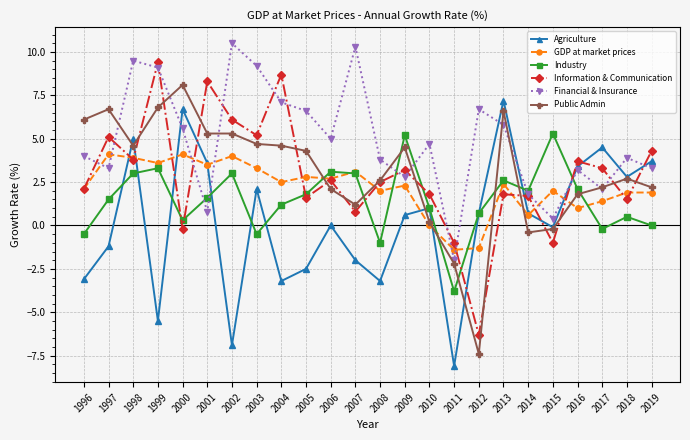

Reading left to right, transcribe all the data shown in this chart.

Agriculture: 1996=-3.1	1997=-1.2	1998=5.0	1999=-5.5	2000=6.7	2001=3.6	2002=-6.9	2003=2.1	2004=-3.2	2005=-2.5	2006=0.0	2007=-2.0	2008=-3.2	2009=0.6	2010=1.0	2011=-8.1	2012=0.7	2013=7.2	2014=0.7	2015=-0.1	2016=3.4	2017=4.5	2018=2.8	2019=3.7
GDP at market prices: 1996=2.1	1997=4.1	1998=3.9	1999=3.6	2000=4.1	2001=3.5	2002=4.0	2003=3.3	2004=2.5	2005=2.8	2006=2.7	2007=3.1	2008=2.0	2009=2.3	2010=0.0	2011=-1.4	2012=-1.3	2013=2.4	2014=0.6	2015=2.0	2016=1.0	2017=1.4	2018=1.9	2019=1.9
Industry: 1996=-0.5	1997=1.5	1998=3.0	1999=3.3	2000=0.3	2001=1.6	2002=3.0	2003=-0.5	2004=1.2	2005=1.8	2006=3.1	2007=3.0	2008=-1.0	2009=5.2	2010=1.0	2011=-3.8	2012=0.7	2013=2.6	2014=2.0	2015=5.3	2016=2.1	2017=-0.2	2018=0.5	2019=0.0
Information & Communication: 1996=2.1	1997=5.1	1998=3.8	1999=9.4	2000=-0.2	2001=8.3	2002=6.1	2003=5.2	2004=8.7	2005=1.6	2006=2.6	2007=0.8	2008=2.5	2009=3.2	2010=1.8	2011=-1.0	2012=-6.3	2013=1.8	2014=1.7	2015=-1.0	2016=3.7	2017=3.3	2018=1.5	2019=4.3
Financial & Insurance: 1996=4.0	1997=3.3	1998=9.5	1999=9.1	2000=5.6	2001=0.8	2002=10.5	2003=9.2	2004=7.1	2005=6.6	2006=5.0	2007=10.3	2008=3.8	2009=2.8	2010=4.7	2011=-2.0	2012=6.7	2013=5.8	2014=1.8	2015=0.4	2016=3.2	2017=2.1	2018=3.9	2019=3.3
Public Admin: 1996=6.1	1997=6.7	1998=4.6	1999=6.8	2000=8.1	2001=5.3	2002=5.3	2003=4.7	2004=4.6	2005=4.3	2006=2.1	2007=1.2	2008=2.6	2009=4.5	2010=0.2	2011=-2.2	2012=-7.4	2013=6.6	2014=-0.4	2015=-0.2	2016=1.8	2017=2.2	2018=2.7	2019=2.2